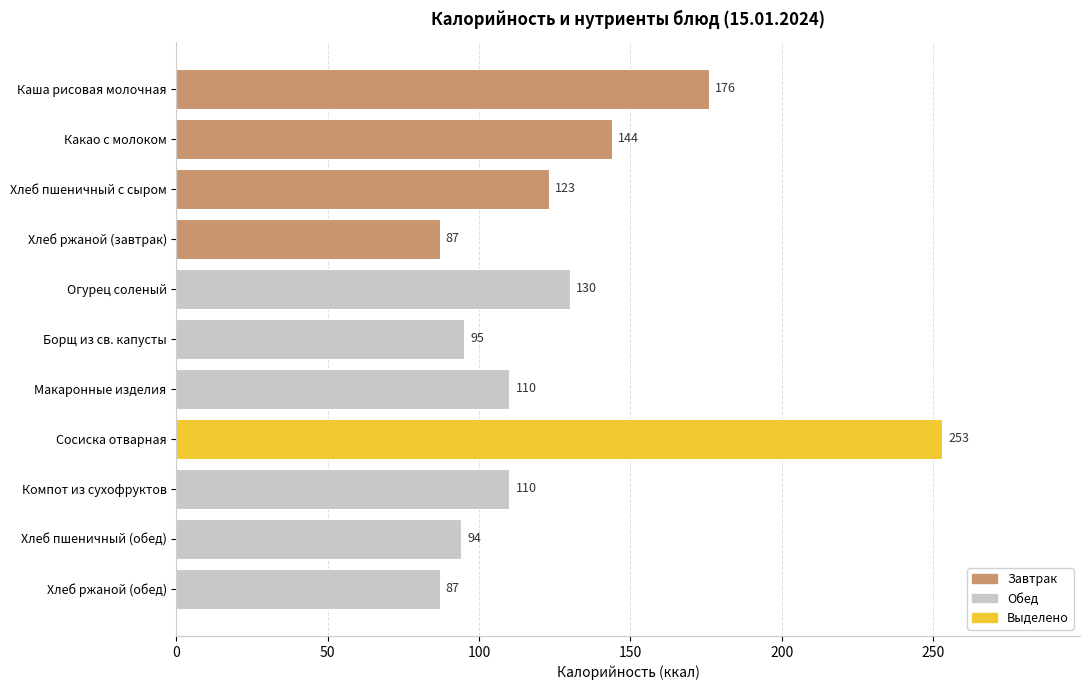

Reading top to bottom, extract all data points from this chart.

176	144	123	87	130	95	110	253	110	94	87